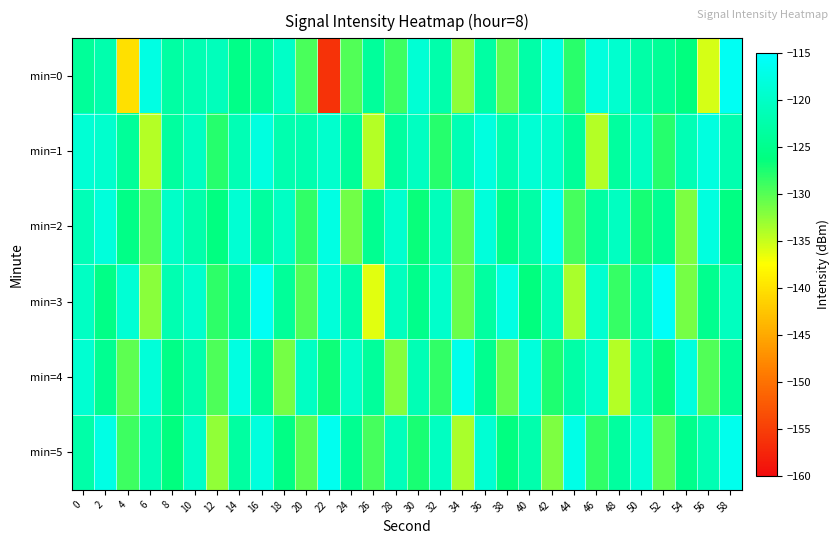

Reading right to left, transcribe all the data shown in this chart.

min=0: 58=-116.1	56=-135.6	54=-126.4	52=-124.2	50=-122.7	48=-119.4	46=-118.1	44=-128.2	42=-117.8	40=-122.6	38=-130.3	36=-123.1	34=-132.5	32=-122.4	30=-118.9	28=-129.0	26=-123.8	24=-129.9	22=-156.3	20=-129.5	18=-120.1	16=-124.1	14=-125.4	12=-121.0	10=-121.8	8=-123.1	6=-117.6	4=-140.2	2=-122.2	0=-124.0
min=1: 58=-122.1	56=-117.9	54=-121.6	52=-128.0	50=-120.5	48=-123.6	46=-134.2	44=-124.0	42=-119.5	40=-118.7	38=-122.1	36=-117.9	34=-121.6	32=-128.0	30=-120.5	28=-123.6	26=-134.2	24=-124.0	22=-119.5	20=-122.1	18=-122.1	16=-117.9	14=-121.6	12=-128.0	10=-120.5	8=-123.6	6=-134.2	4=-124.0	2=-119.5	0=-118.7
min=2: 58=-126.0	56=-117.9	54=-131.8	52=-124.5	50=-127.2	48=-120.6	46=-123.1	44=-129.4	42=-116.8	40=-122.9	38=-125.3	36=-118.2	34=-130.5	32=-121.0	30=-126.7	28=-119.3	26=-124.8	24=-131.2	22=-117.6	20=-128.4	18=-120.1	16=-123.6	14=-118.9	12=-126.1	10=-122.4	8=-119.8	6=-130.2	4=-125.7	2=-118.3	0=-121.5
min=3: 58=-120.7	56=-124.9	54=-131.4	52=-115.8	50=-122.0	48=-128.6	46=-119.2	44=-133.7	42=-121.1	40=-126.4	38=-117.5	36=-123.3	34=-130.9	32=-119.6	30=-125.2	28=-120.8	26=-136.1	24=-122.6	22=-118.4	20=-129.8	18=-124.0	16=-116.2	14=-123.7	12=-128.3	10=-119.5	8=-121.9	6=-132.4	4=-118.7	2=-125.6	0=-120.3
min=4: 58=-124.1	56=-129.9	54=-118.0	52=-126.6	50=-121.3	48=-134.2	46=-119.4	44=-122.8	42=-127.5	40=-118.3	38=-130.7	36=-125.0	34=-116.9	32=-128.4	30=-121.6	28=-132.1	26=-123.8	24=-119.7	22=-126.9	20=-120.4	18=-131.5	16=-124.2	14=-117.8	12=-129.6	10=-122.3	8=-125.7	6=-118.5	4=-130.3	2=-124.8	0=-119.1
min=5: 58=-116.7	56=-121.8	54=-125.2	52=-130.4	50=-119.0	48=-123.6	46=-128.5	44=-117.2	42=-131.7	40=-122.3	38=-126.1	36=-118.9	34=-133.8	32=-120.6	30=-127.4	28=-121.0	26=-129.3	24=-124.7	22=-116.5	20=-130.2	18=-125.8	16=-118.1	14=-123.4	12=-132.6	10=-119.8	8=-126.3	6=-121.5	4=-128.9	2=-117.4	0=-122.7